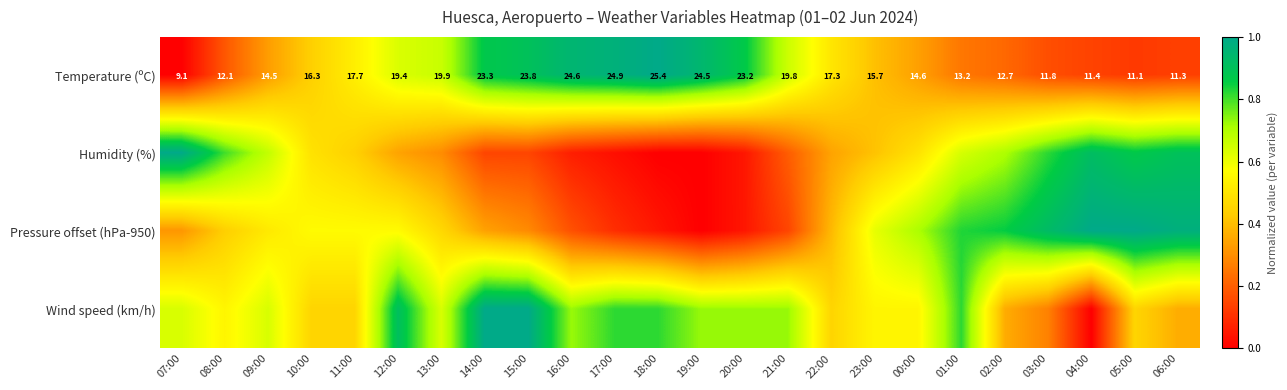

What is the highest value of the Humidity (%) series?

1.0